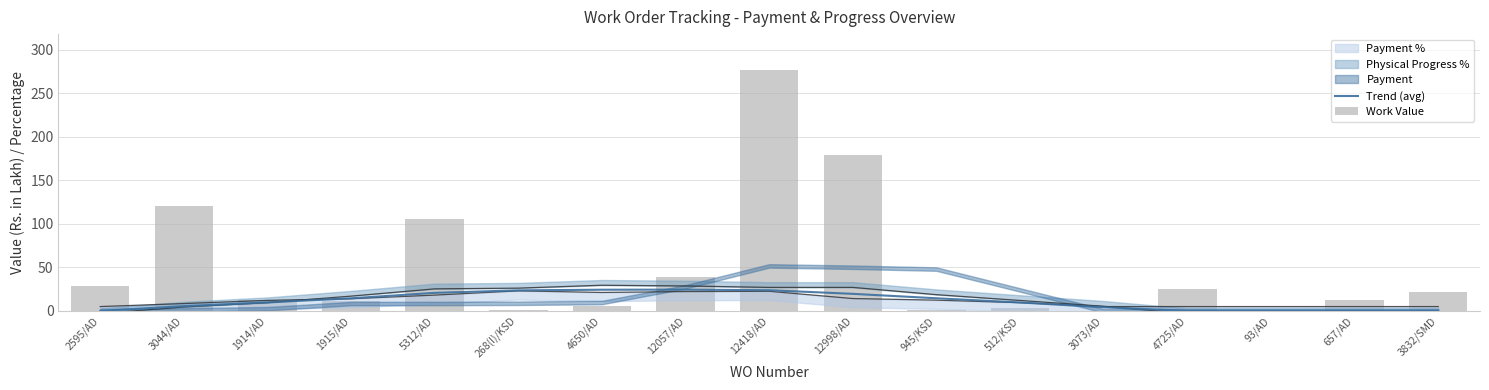

At which label does Work Value first exceed 12?

2595/AD